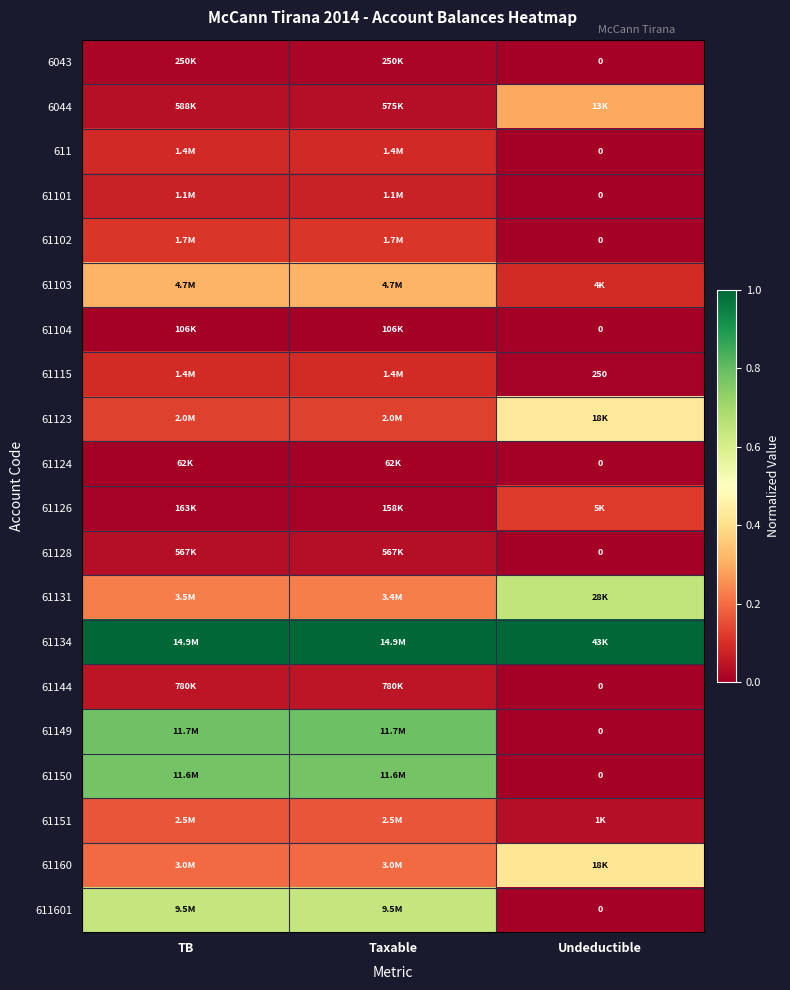

At how many categories does at least one series exceed 0?

3